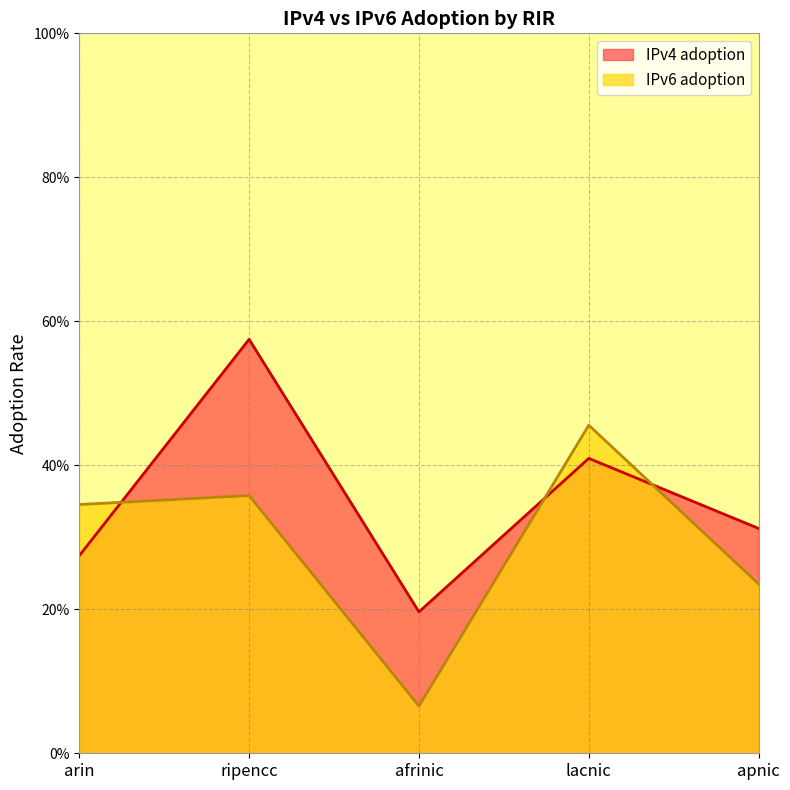

At which category does the chart reach its minimum across all series?

afrinic